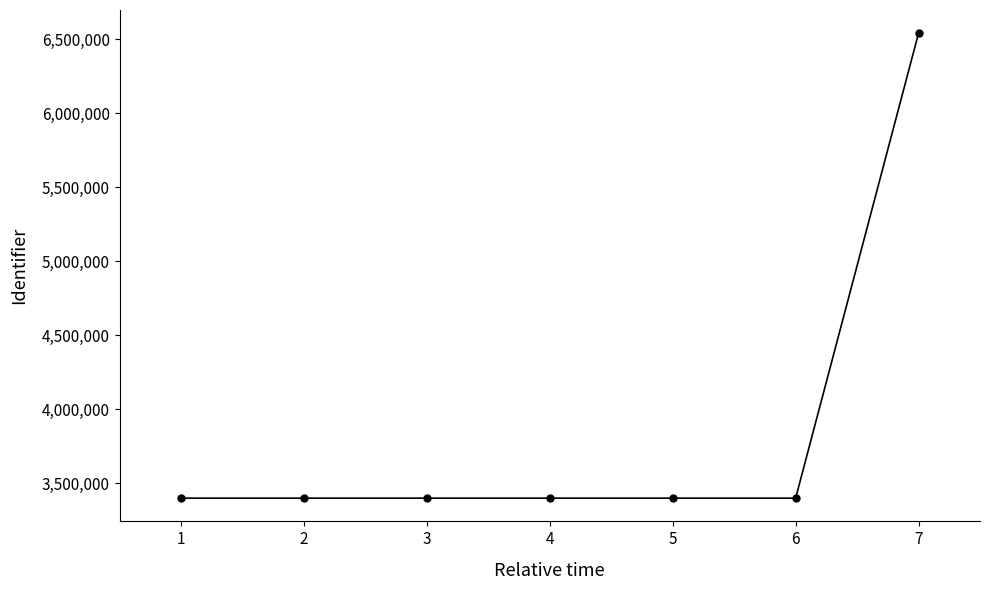

What is the maximum value shown in the chart?

6541173